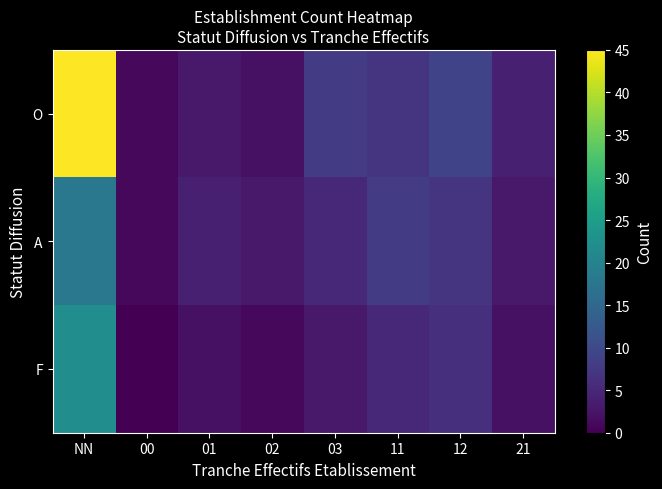

What is the total value across all series at 02?

6